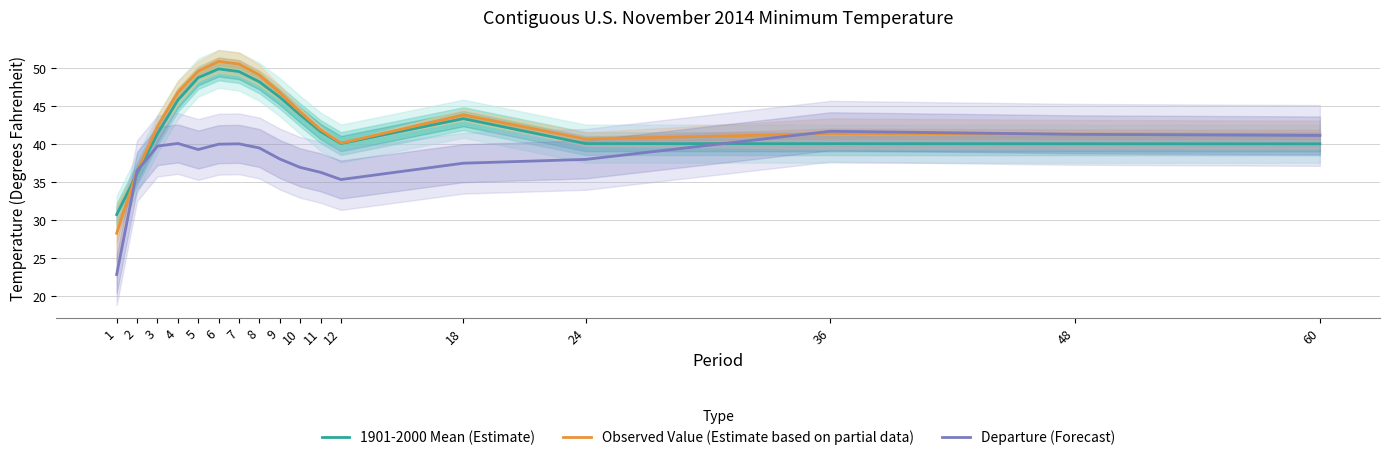

What is the value of the Departure (Forecast) point at the 4th from the left?

40.0